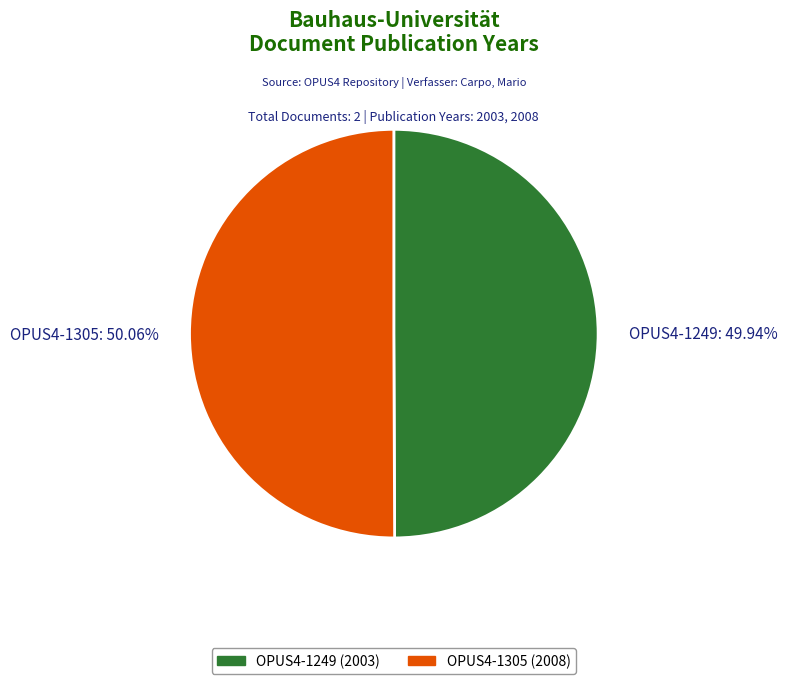

What is the ratio of the value at OPUS4-1305 to the value at OPUS4-1249?

1.0